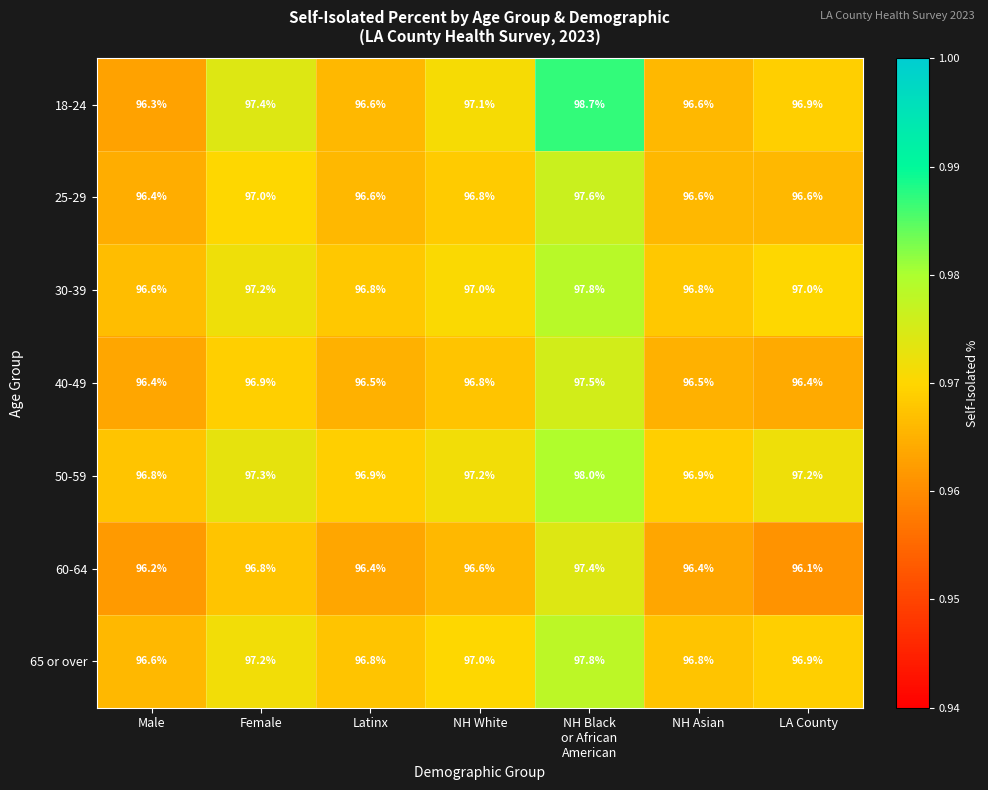

What is the greatest value displayed?

98.7